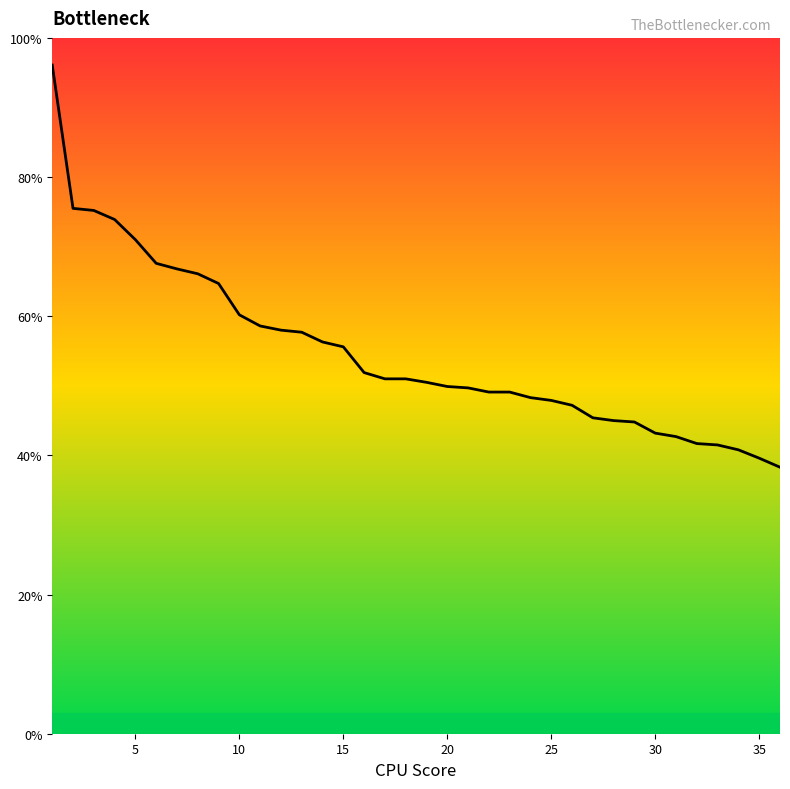

What is the smallest value displayed?

38.3